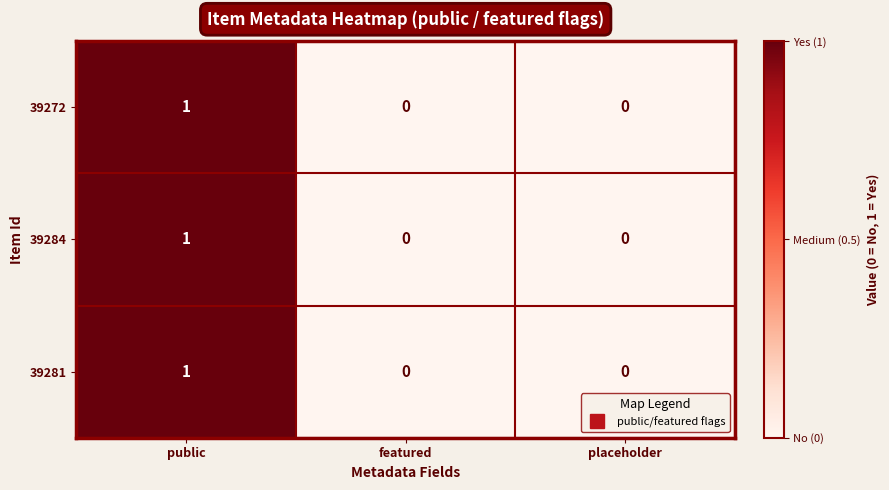

At which category is the sum across all series the highest?

public